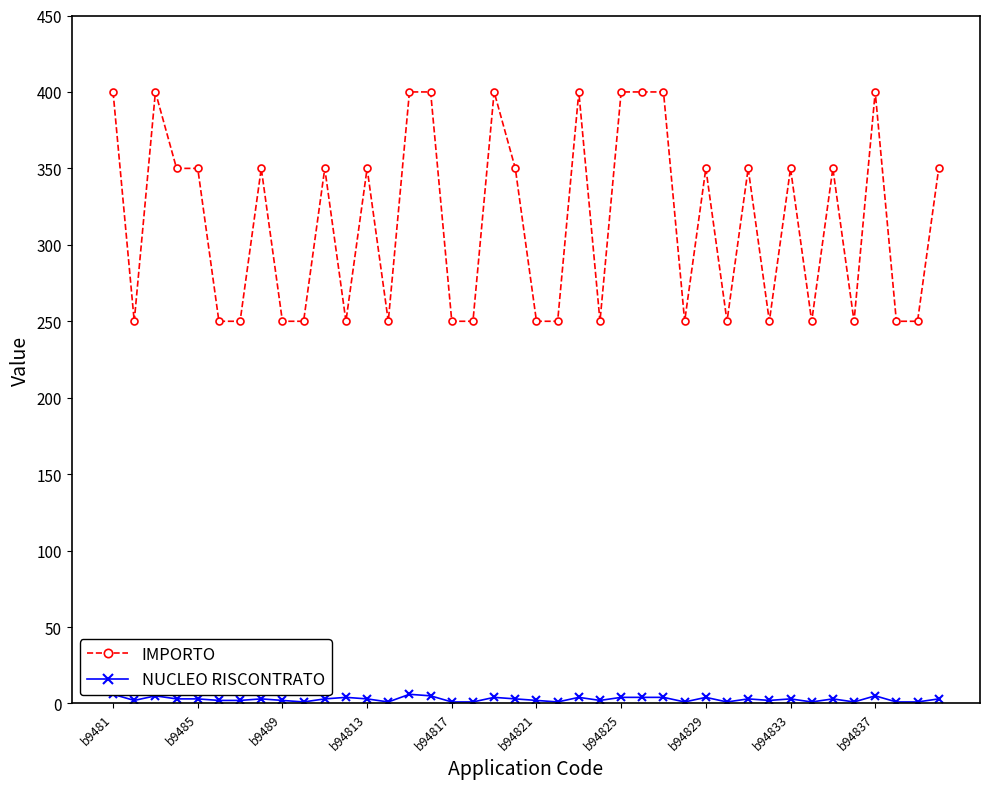

Count the NUCLEO RISCONTRATO values in the range 1 to 4.

35